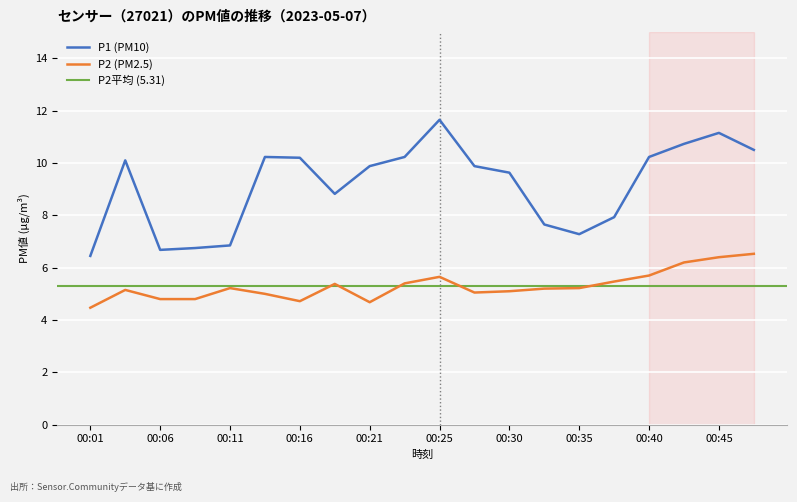

What is the difference between the maximum and minimum values in the P2 series?

2.1